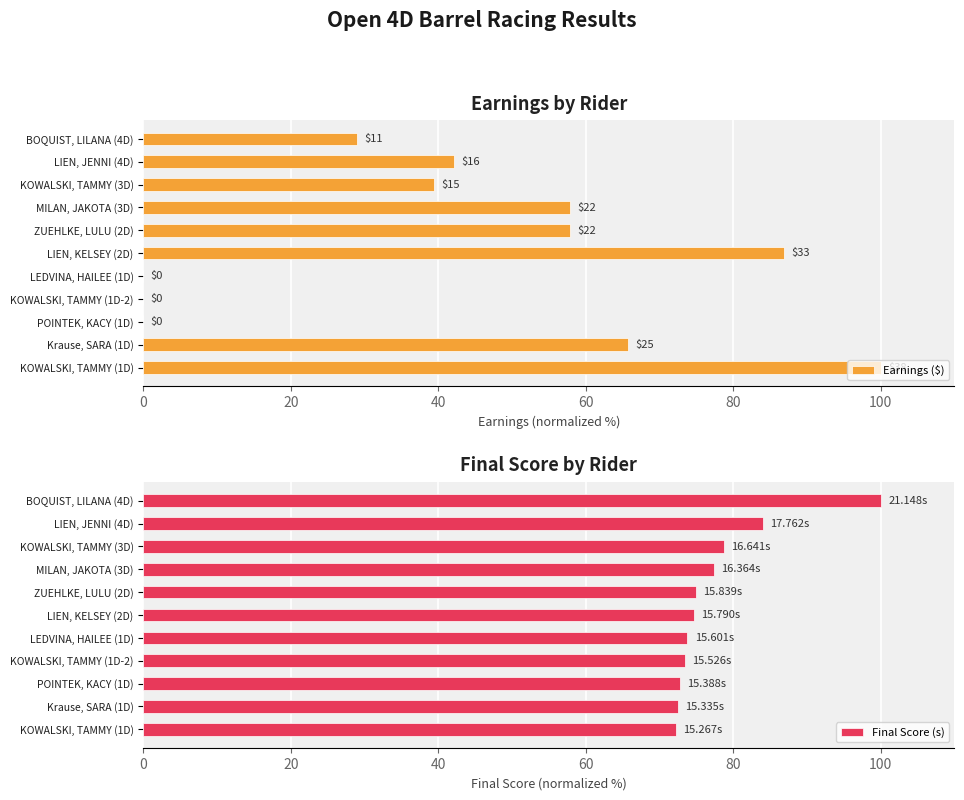

List the labels in order of Final Score (s) value, smallest first.

KOWALSKI, TAMMY (1D), Krause, SARA (1D), POINTEK, KACY (1D), KOWALSKI, TAMMY (1D-2), LEDVINA, HAILEE (1D), LIEN, KELSEY (2D), ZUEHLKE, LULU (2D), MILAN, JAKOTA (3D), KOWALSKI, TAMMY (3D), LIEN, JENNI (4D), BOQUIST, LILANA (4D)